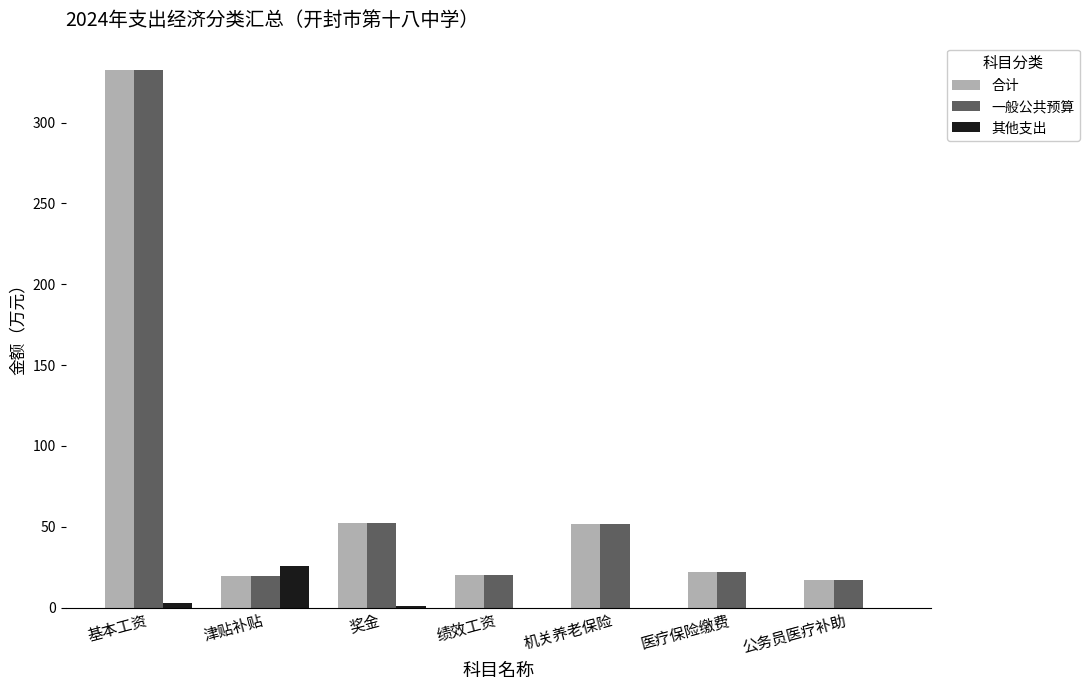

What is the total value across all series at 绩效工资?

40.3